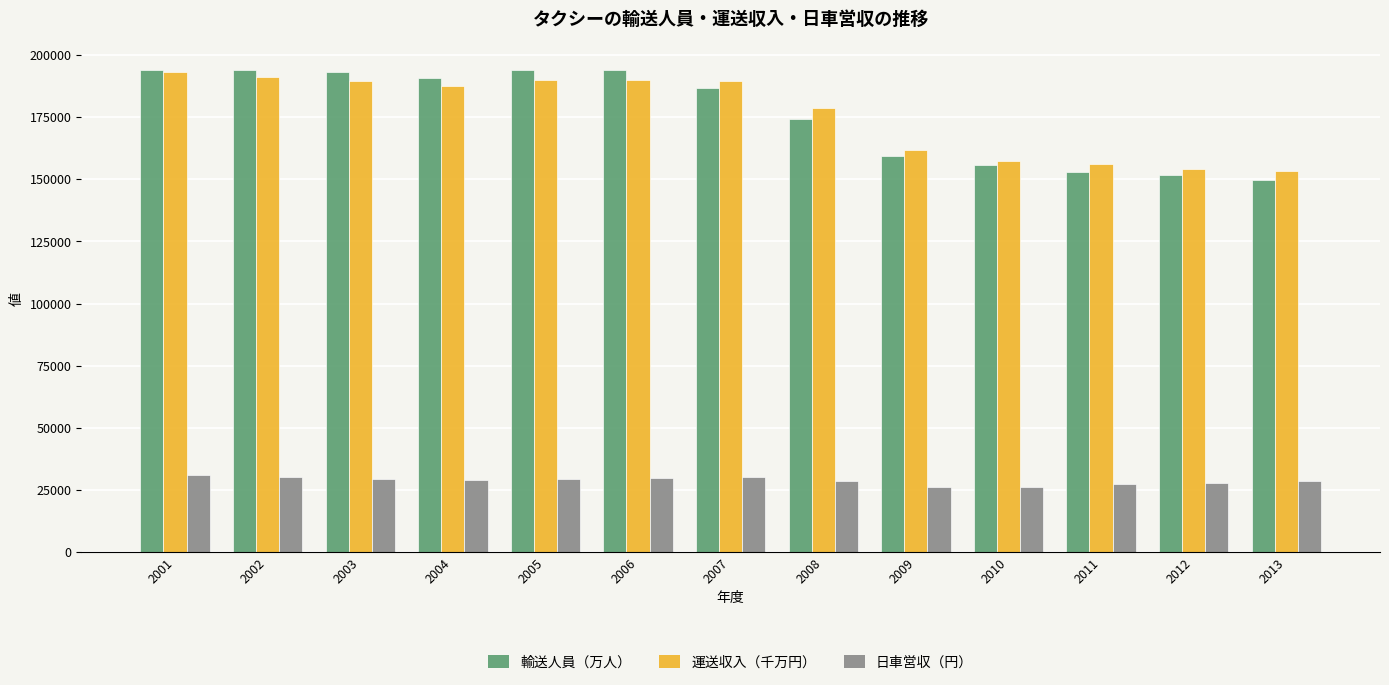

What are all the series names shown in the legend?

輸送人員（万人）, 運送収入（千万円）, 日車営収（円）